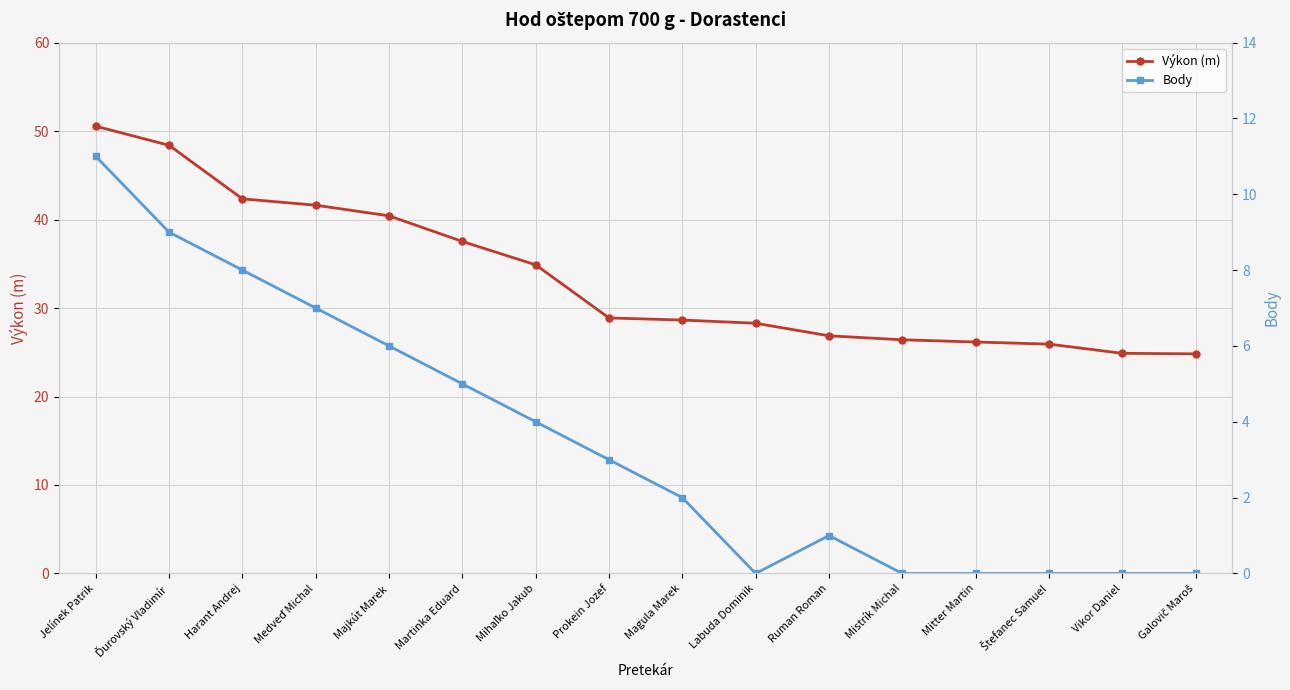

How many interior local peaks does the Body series have?

1